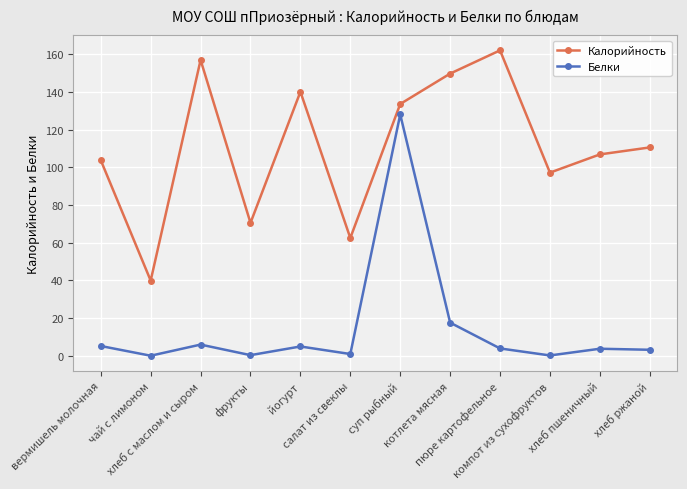

What is the difference between the highest and lowest values at чай с лимоном?

39.8